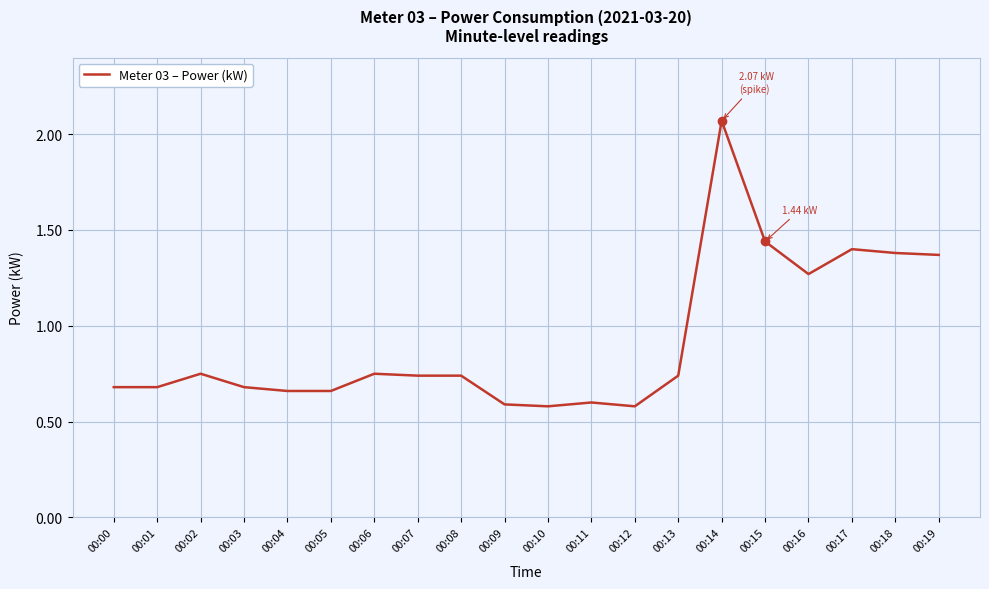

What is the change in value from 00:05 to 00:08?

+0.1